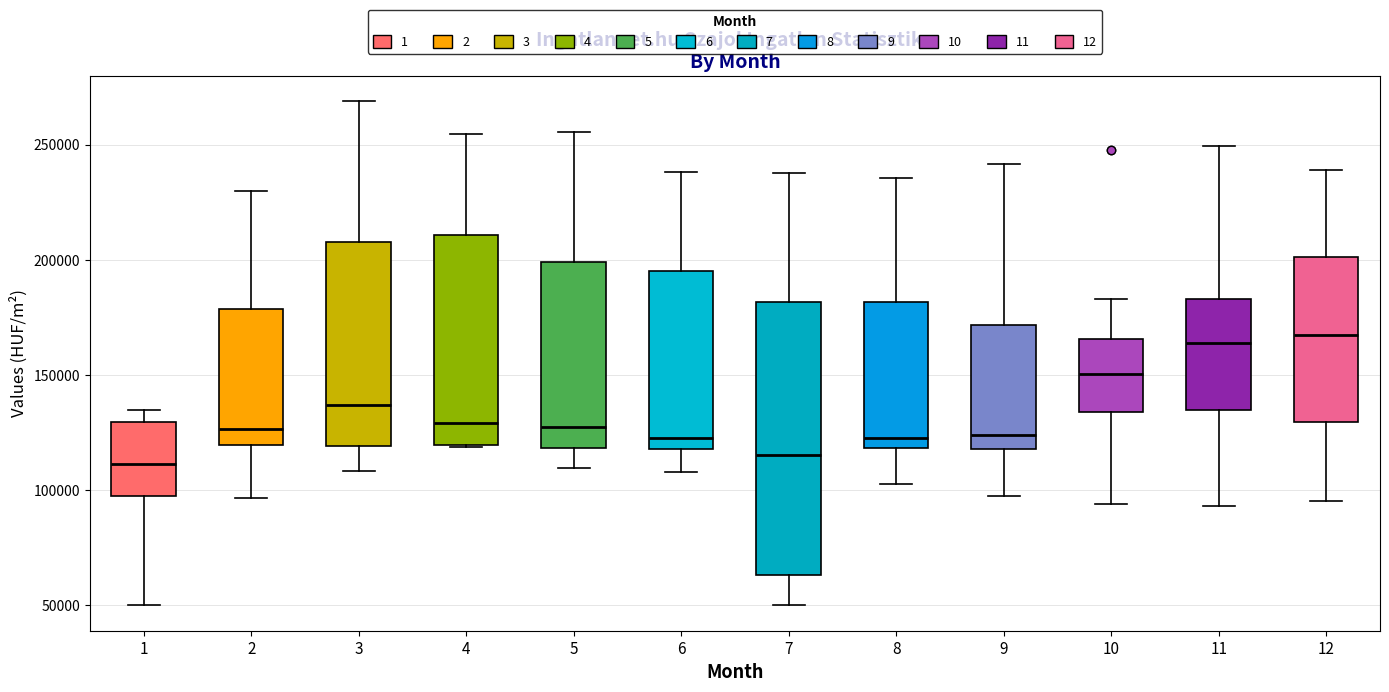

Reading left to right, read every box against the y-axis: the position of its median line, the range the box covers, and the ends of its whiskers. The values are not printed on the chart, so give them approximately, as read against the axis.

1: median 110000, box 100000 to 130000, whiskers 50000 to 135000
2: median 125000, box 120000 to 180000, whiskers 95000 to 230000
3: median 135000, box 120000 to 210000, whiskers 110000 to 270000
4: median 130000, box 120000 to 210000, whiskers 120000 to 255000
5: median 125000, box 120000 to 200000, whiskers 110000 to 255000
6: median 125000, box 120000 to 195000, whiskers 110000 to 240000
7: median 115000, box 65000 to 180000, whiskers 50000 to 240000
8: median 125000, box 120000 to 180000, whiskers 105000 to 235000
9: median 125000, box 120000 to 170000, whiskers 95000 to 240000
10: median 150000, box 135000 to 165000, whiskers 95000 to 185000
11: median 165000, box 135000 to 185000, whiskers 95000 to 250000
12: median 170000, box 130000 to 200000, whiskers 95000 to 240000